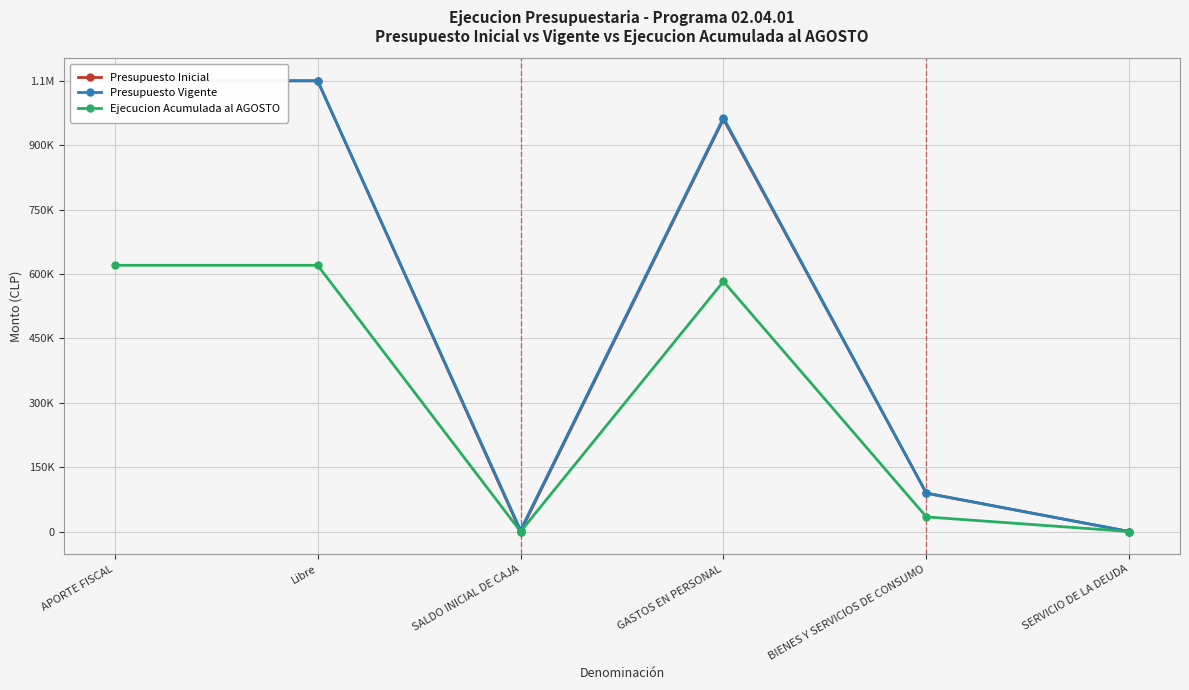

True or false: Presupuesto Inicial and Presupuesto Vigente cross at least once.

False